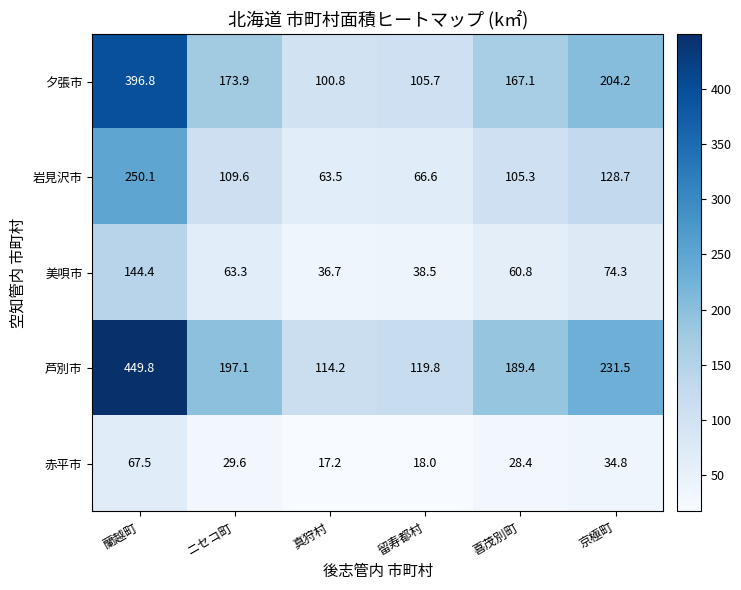

What is the smallest value displayed?

17.2